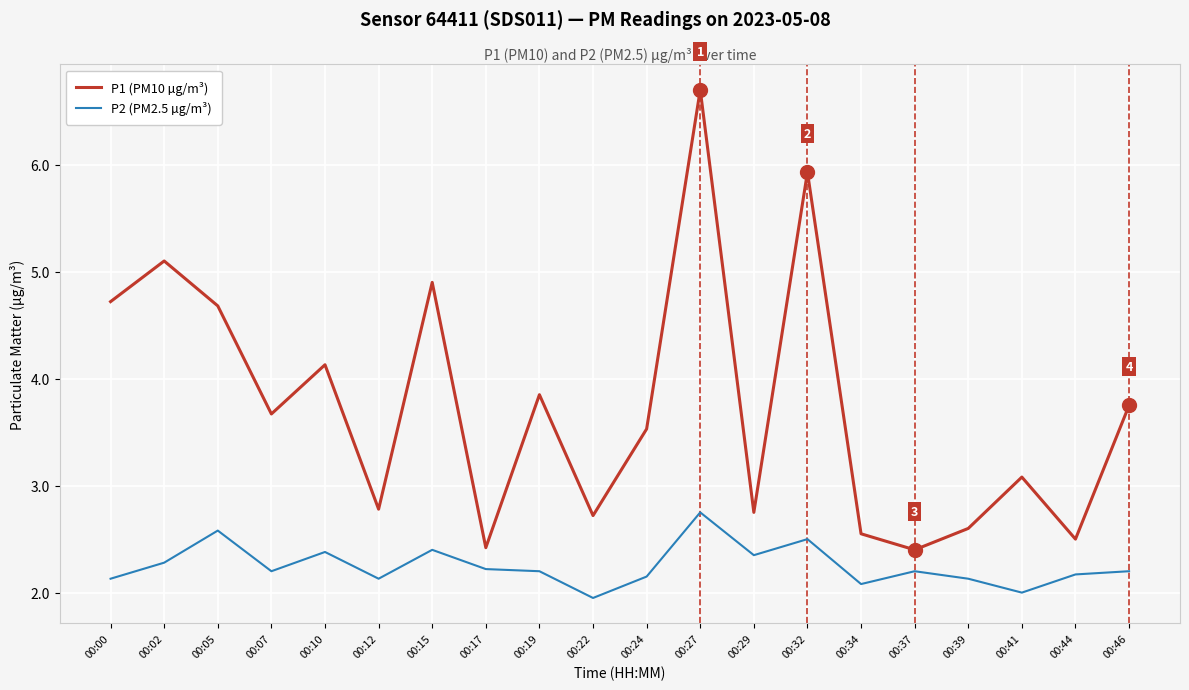

At which label does P1 (PM10 µg/m³) reach its peak?

00:27